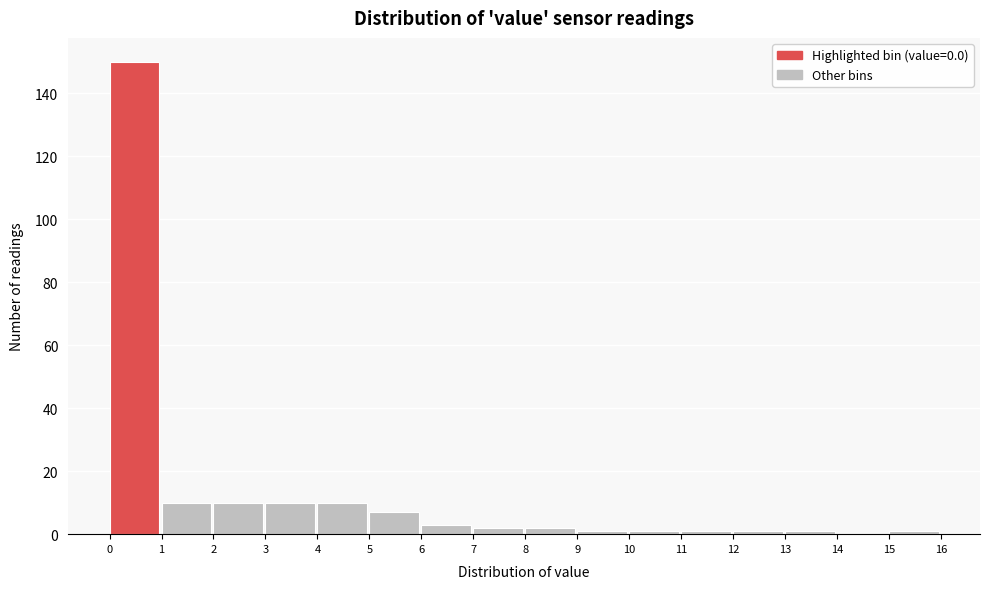

Reading left to right, transcribe all the data shown in this chart.

0=150	1=10	2=10	3=10	4=10	5=7	6=3	7=2	8=2	9=1	10=1	11=1	12=1	13=1	14=0	15=1